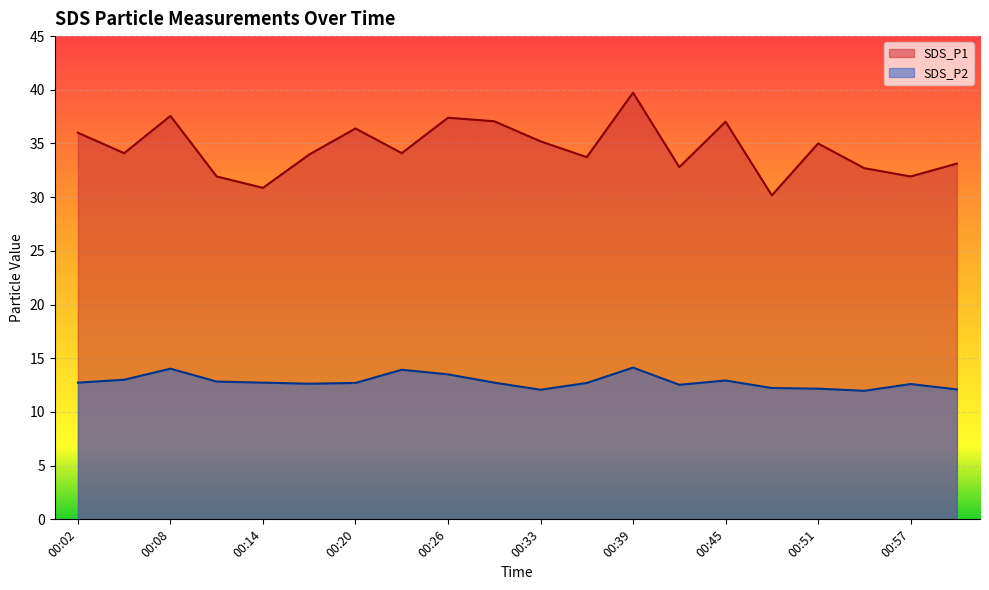

What is the sum of all SDS_P2 values?

256.2